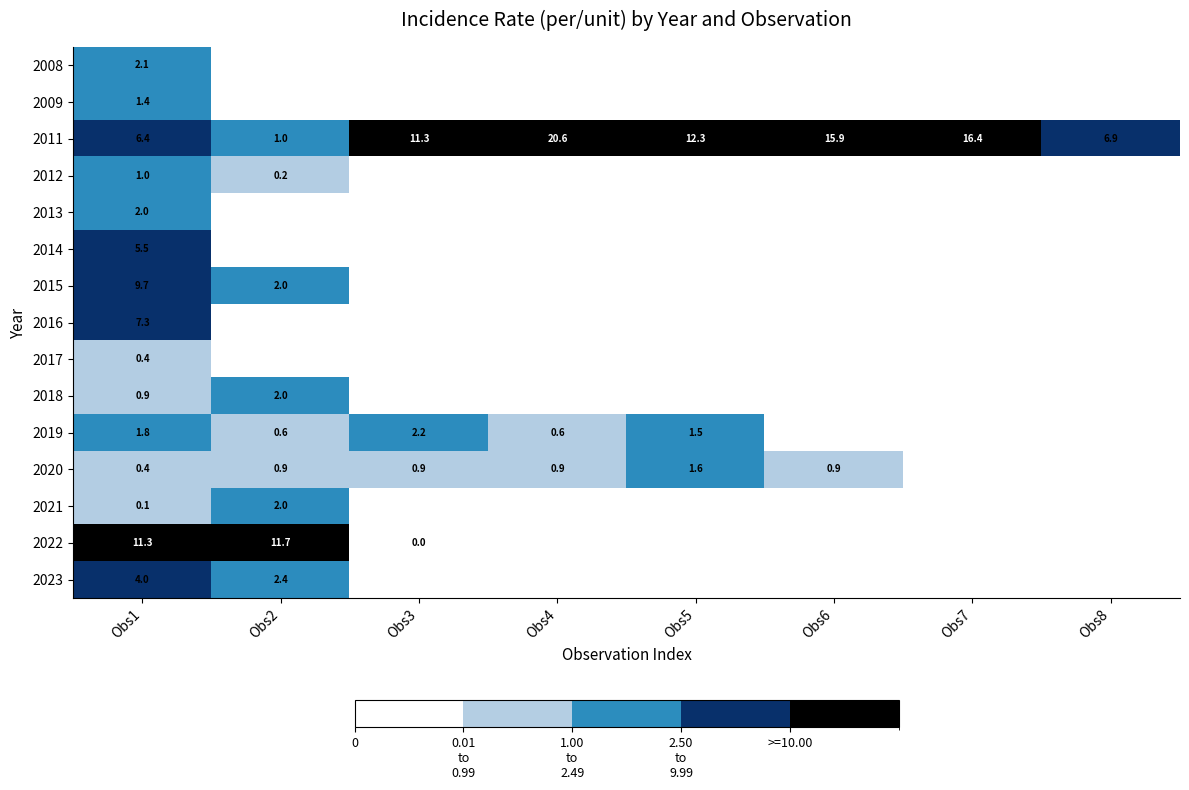

True or false: 2018 has a value of 0.9 at Obs1.

True